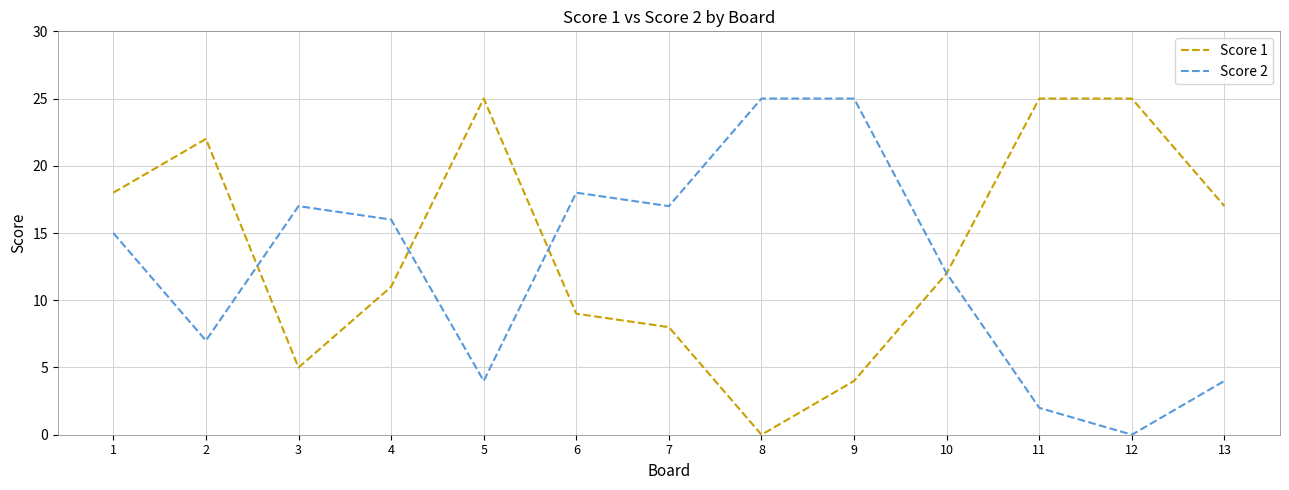

The value of Score 1 at 7 is 8. True or false?

True